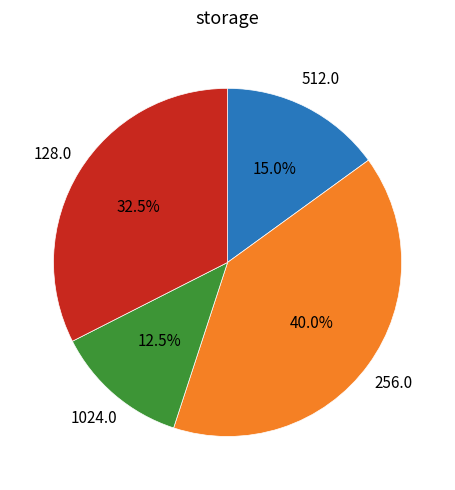

Count the number of slices in the pie.

4